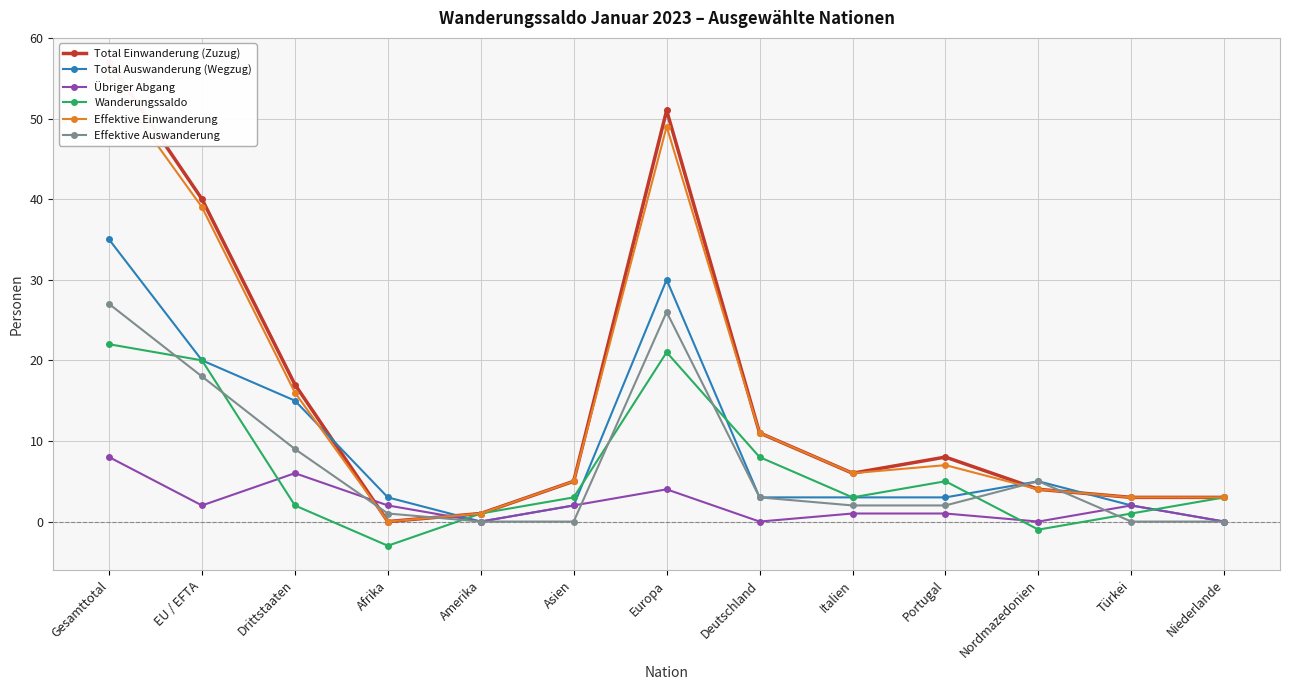

Between Amerika and Asien, which series saw the biggest shift?

Total Einwanderung (Zuzug)